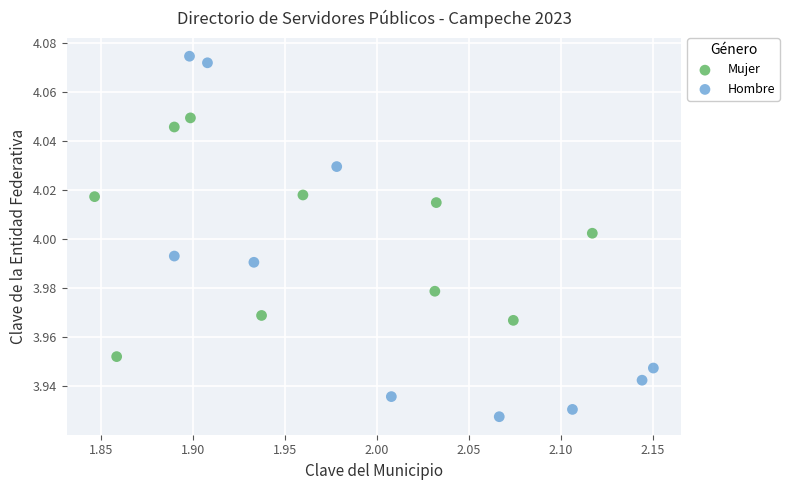

Which series reaches the maximum Y coordinate?

Hombre